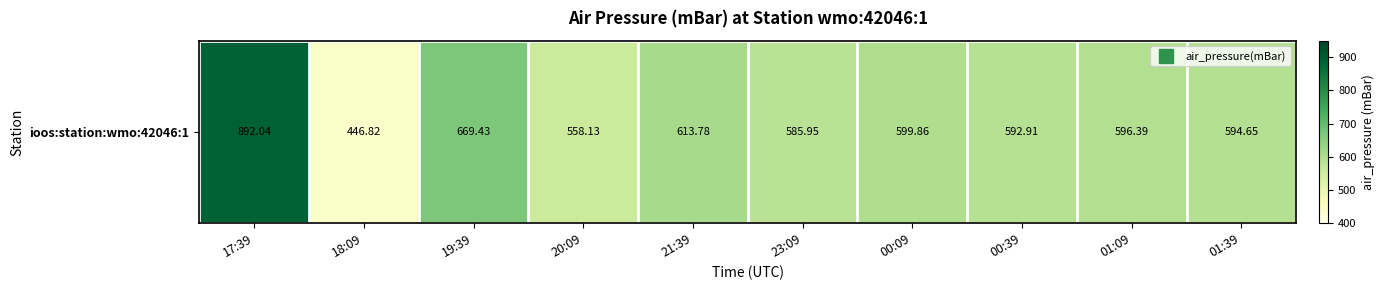

Reading left to right, transcribe all the data shown in this chart.

17:39=892.0	18:09=446.8	19:39=669.4	20:09=558.1	21:39=613.8	23:09=586.0	00:09=599.9	00:39=592.9	01:09=596.4	01:39=594.6